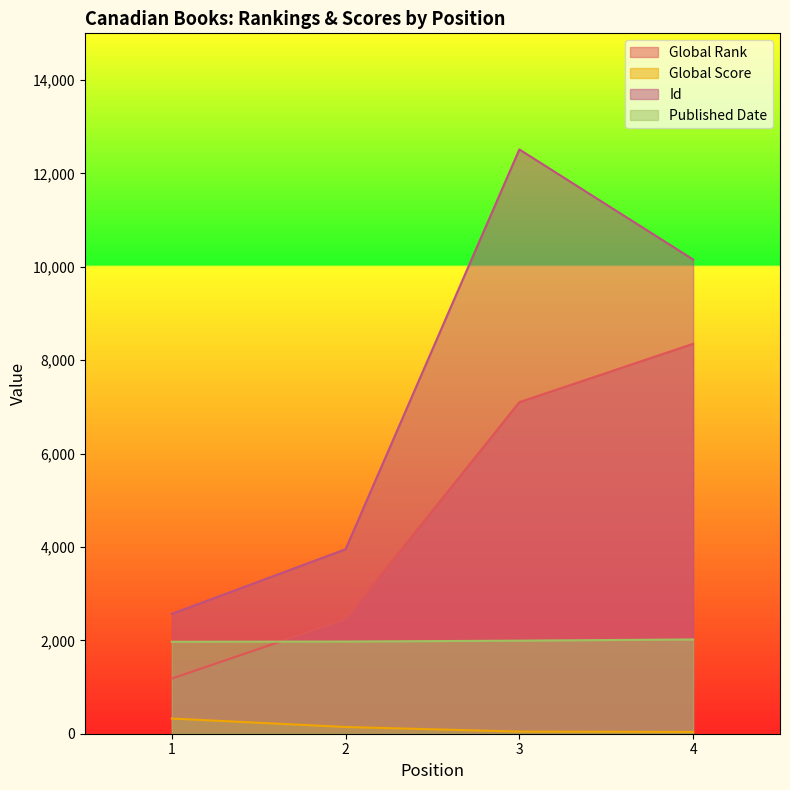

True or false: Id and Published Date intersect in this chart.

False